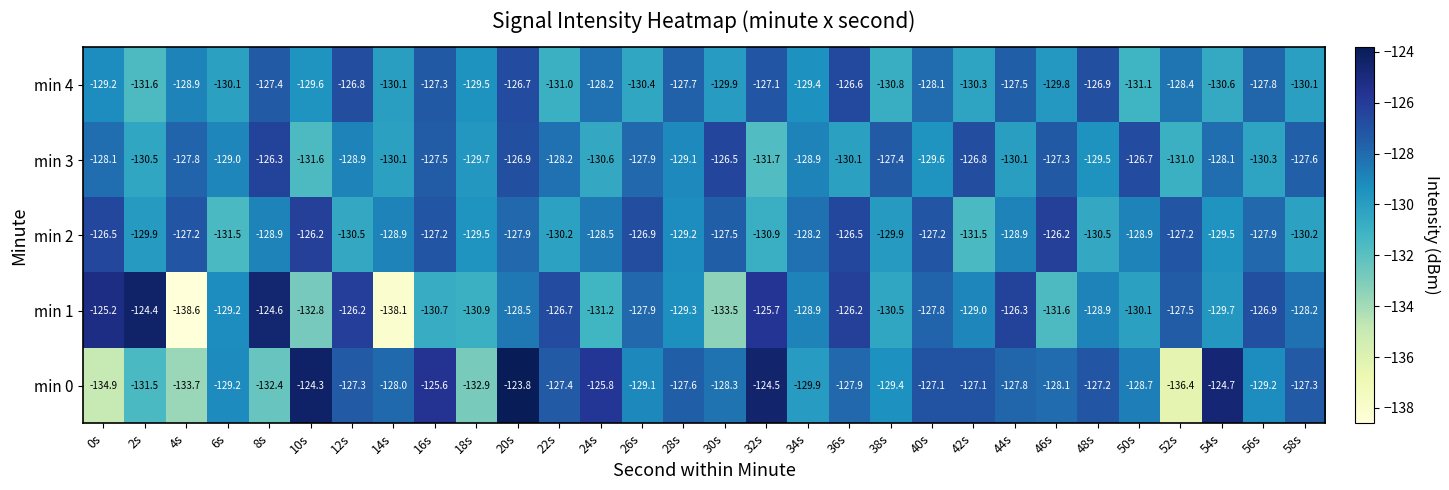

Which series has the largest total across all categories?

min 0